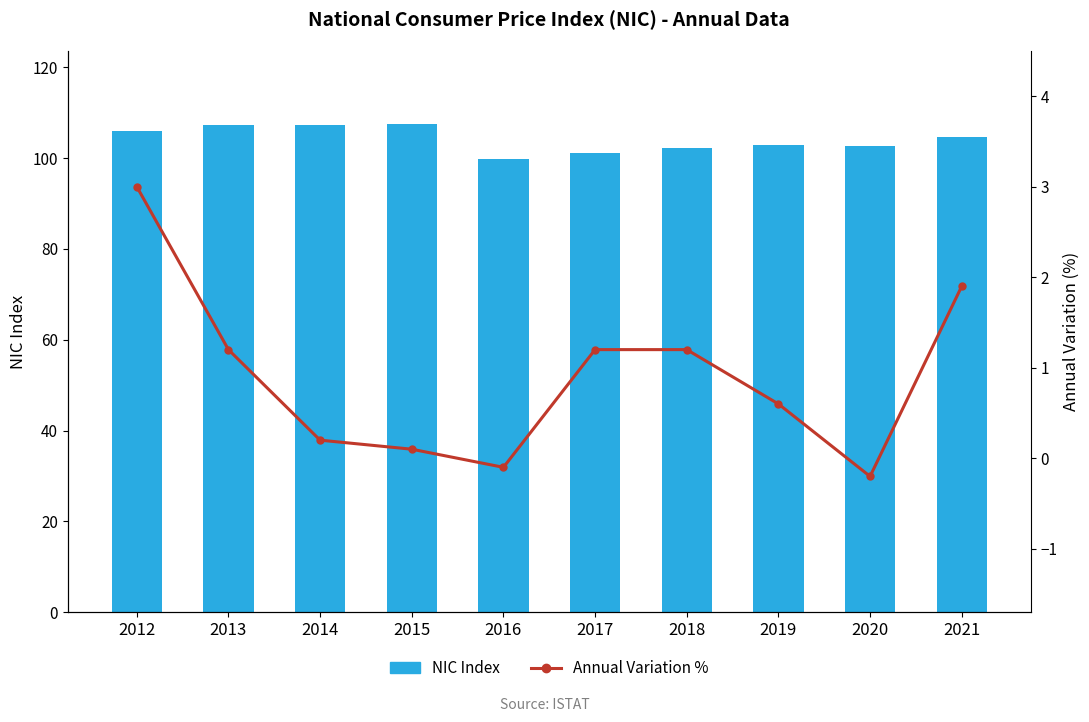

What is the maximum value for NIC Index?

107.5